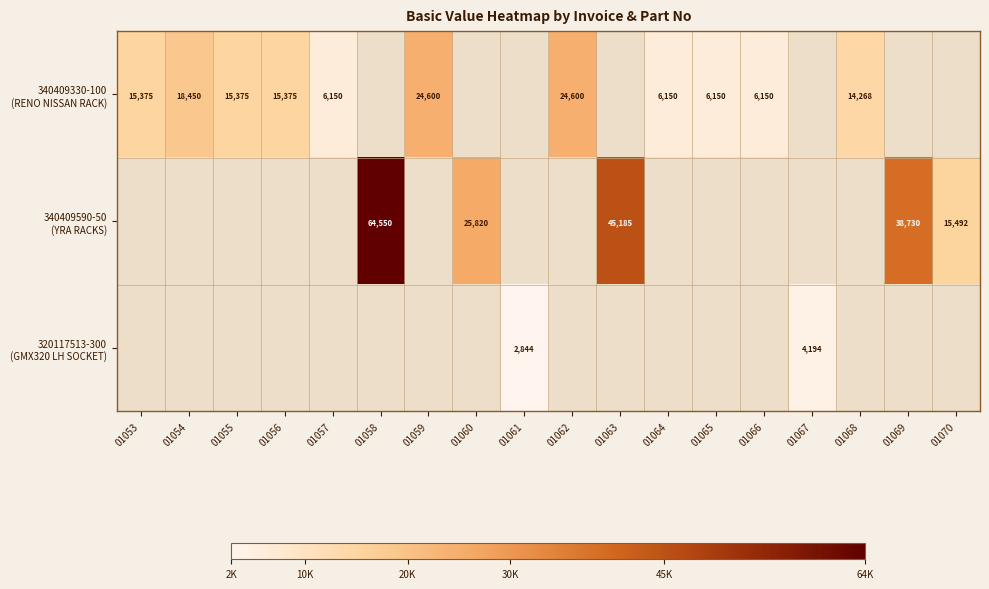

Between 01065 and 01056, which is larger?

01056